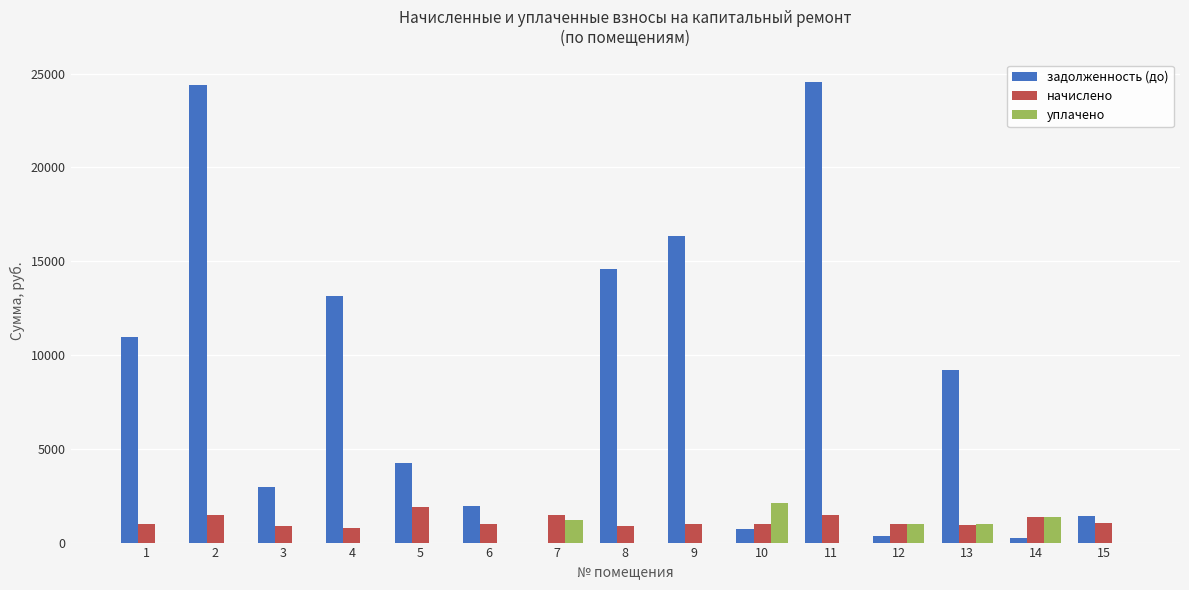

What are all the series names shown in the legend?

задолженность (до), начислено, уплачено